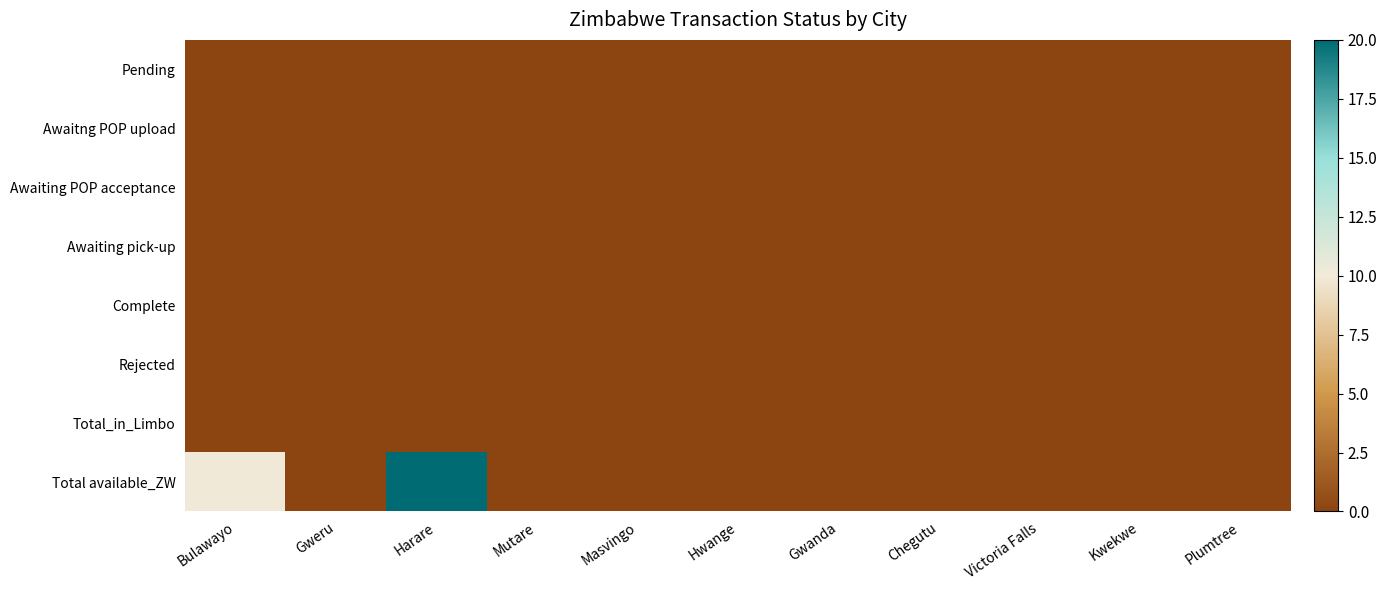

Between Harare and Gweru, which is larger?

Harare